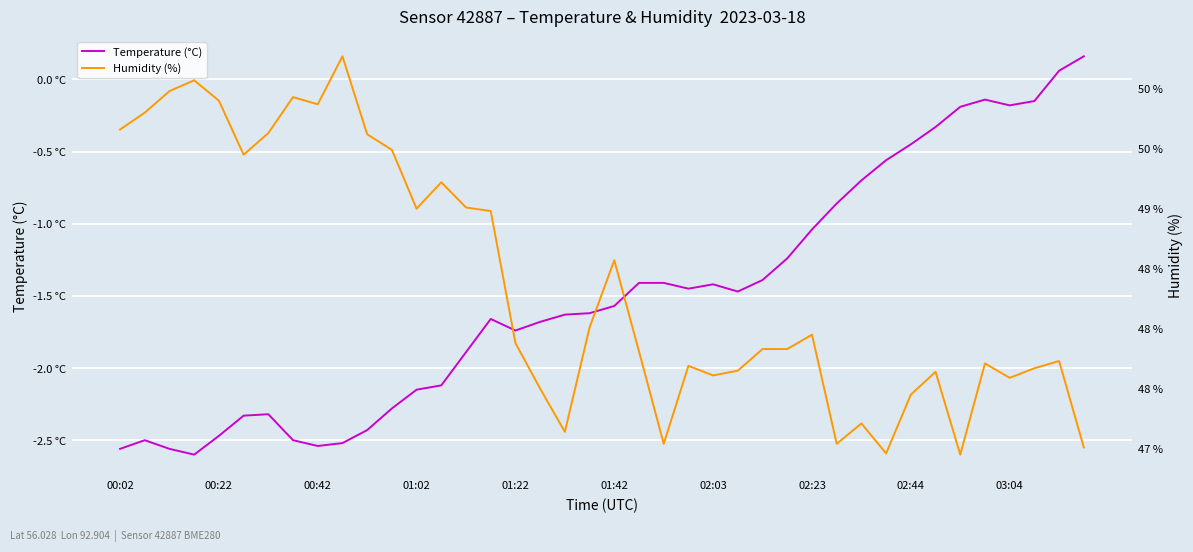

True or false: Temperature (°C) and Humidity (%) cross at least once.

False